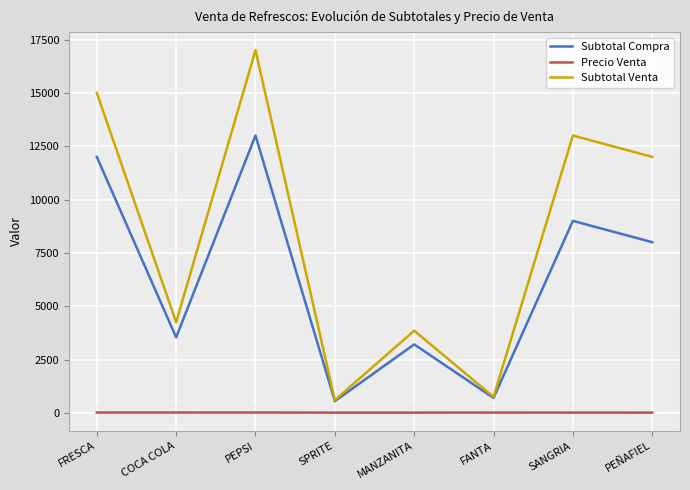

True or false: Precio Venta and Subtotal Venta intersect in this chart.

False